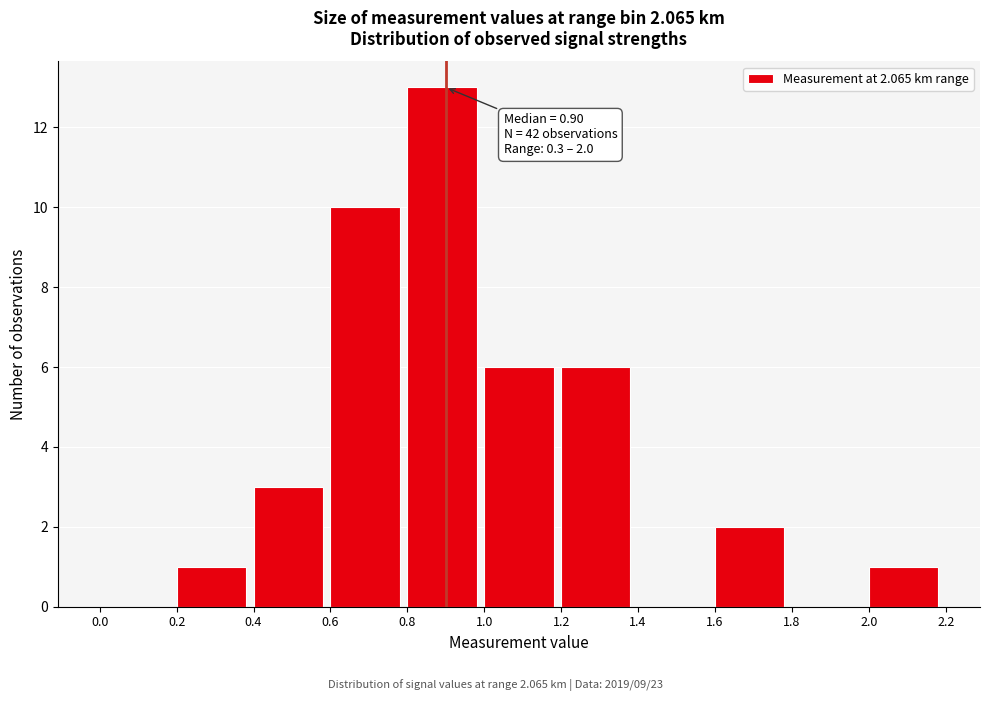

Over which range of the x-axis is the bar tallest?

0.8 to 1.0